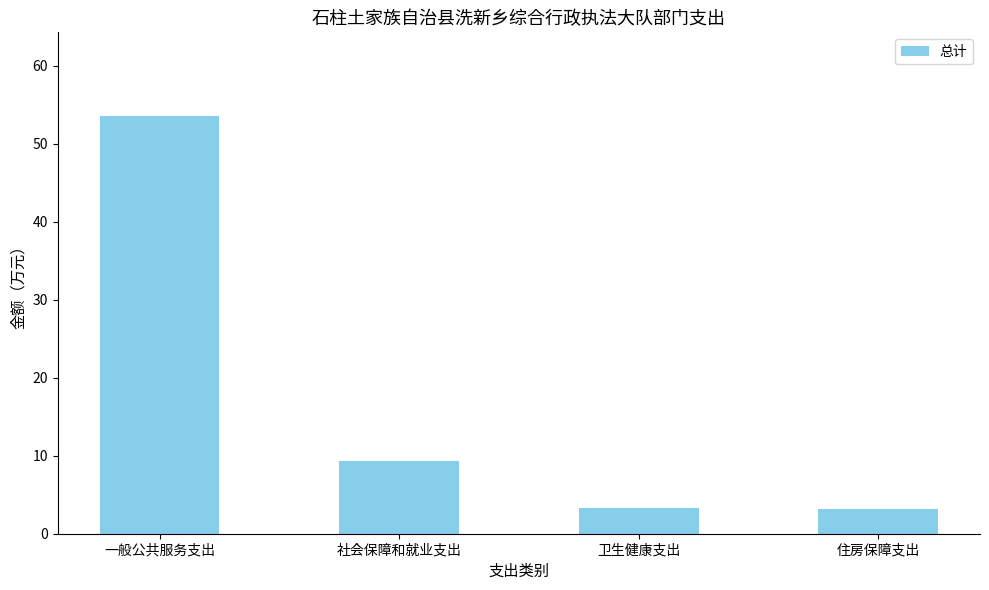

What value does the data have at 住房保障支出?

3.1